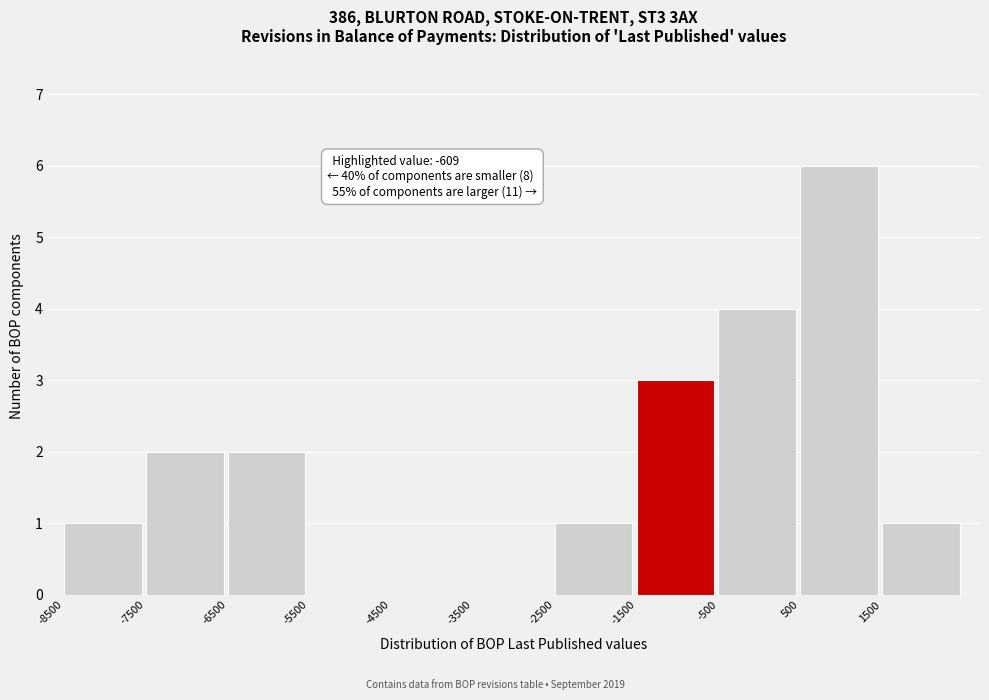

Over which range of the x-axis is the bar tallest?

500 to 1500